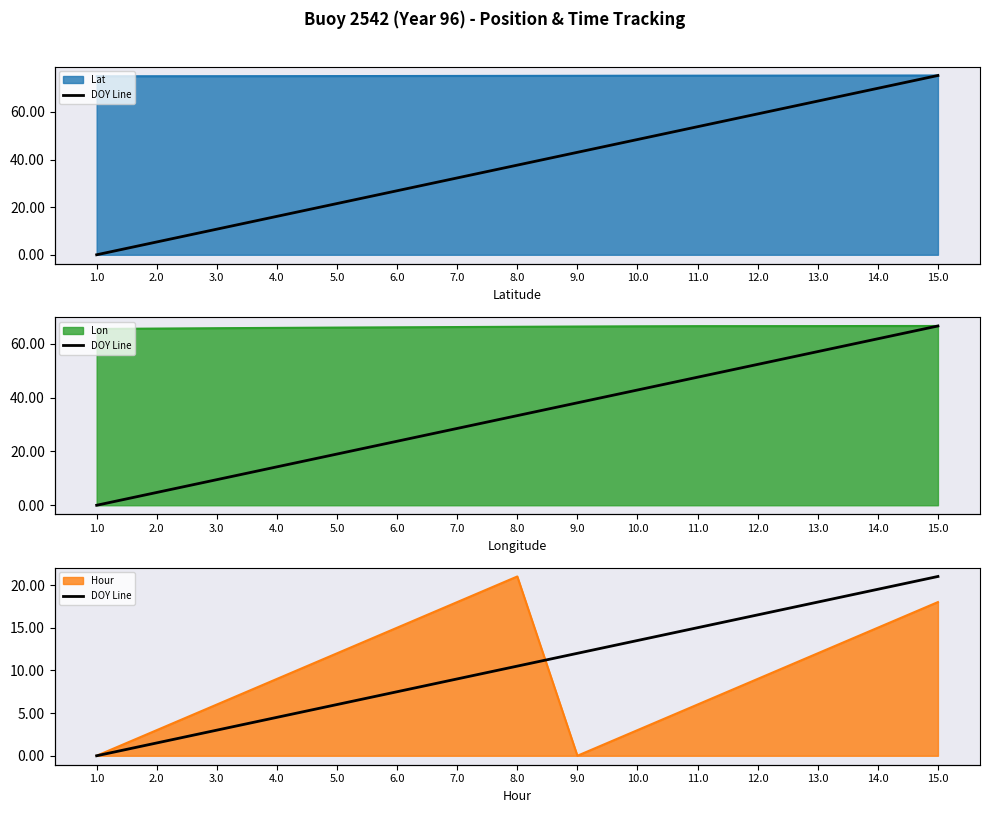

True or false: there are more than 2 points higher than both neighbors.

False